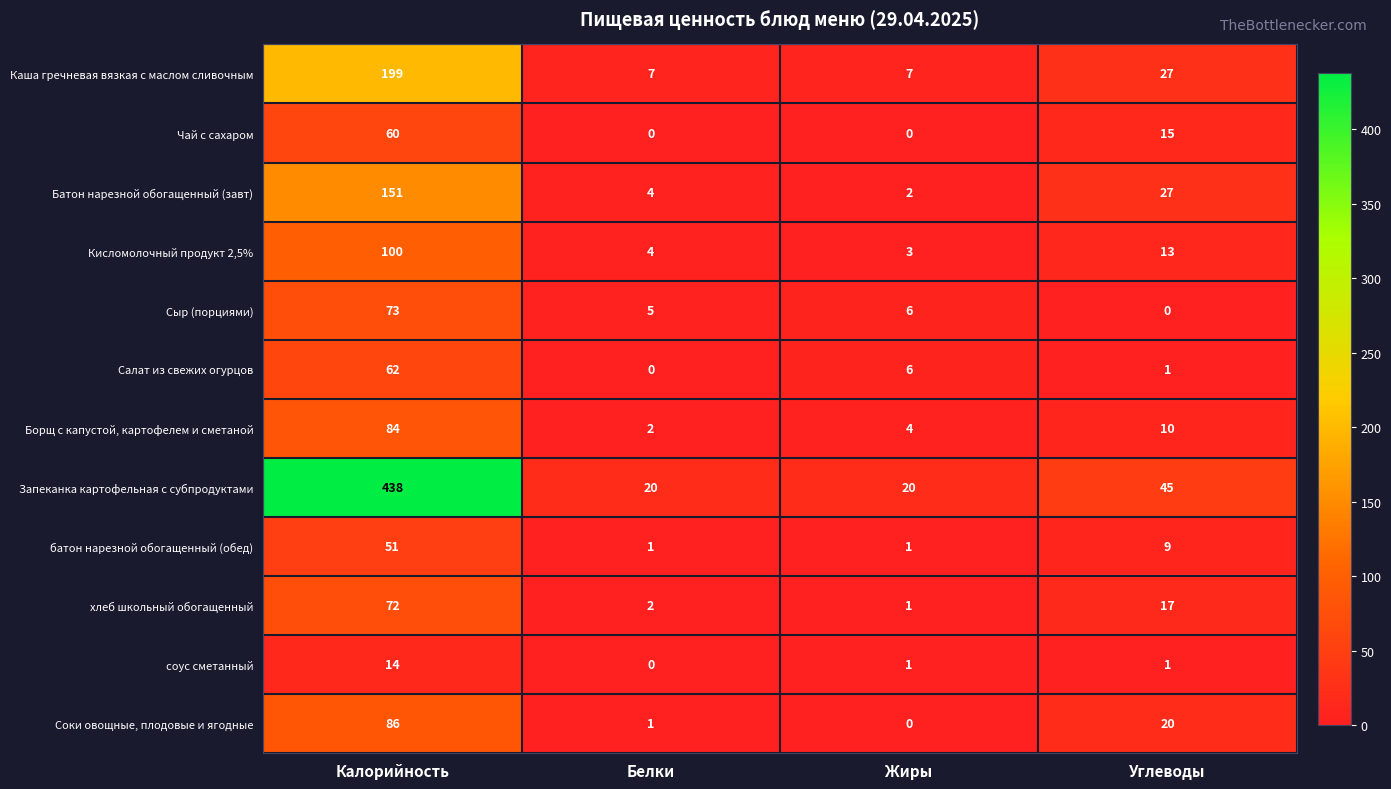

What value does the Салат из свежих огурцов series have at Калорийность, to the nearest 10?

60